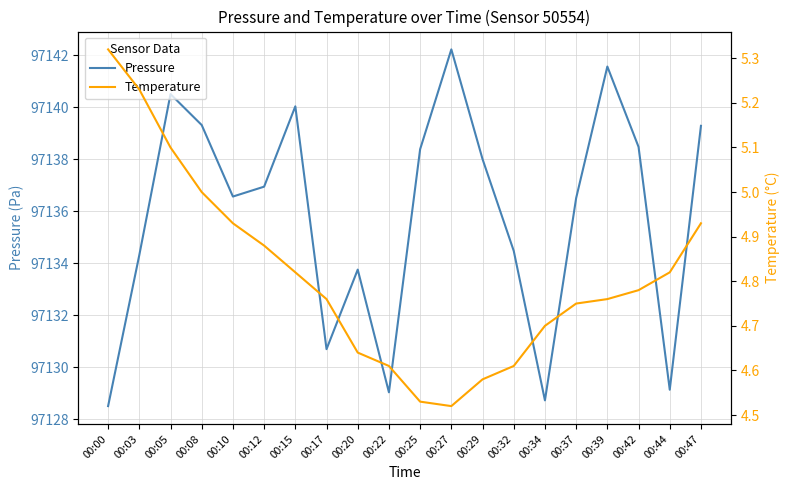

Which series has the largest total across all categories?

Pressure